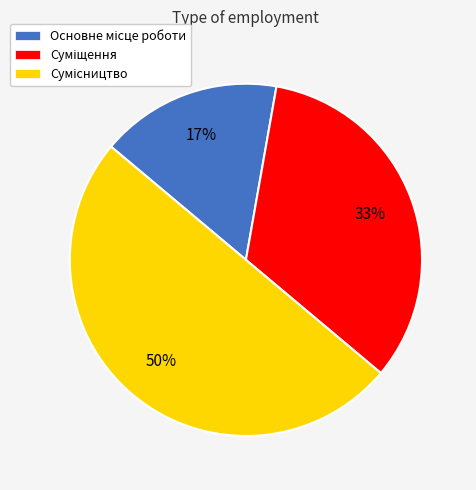

To the nearest percent, what is the average slice percentage?

33%